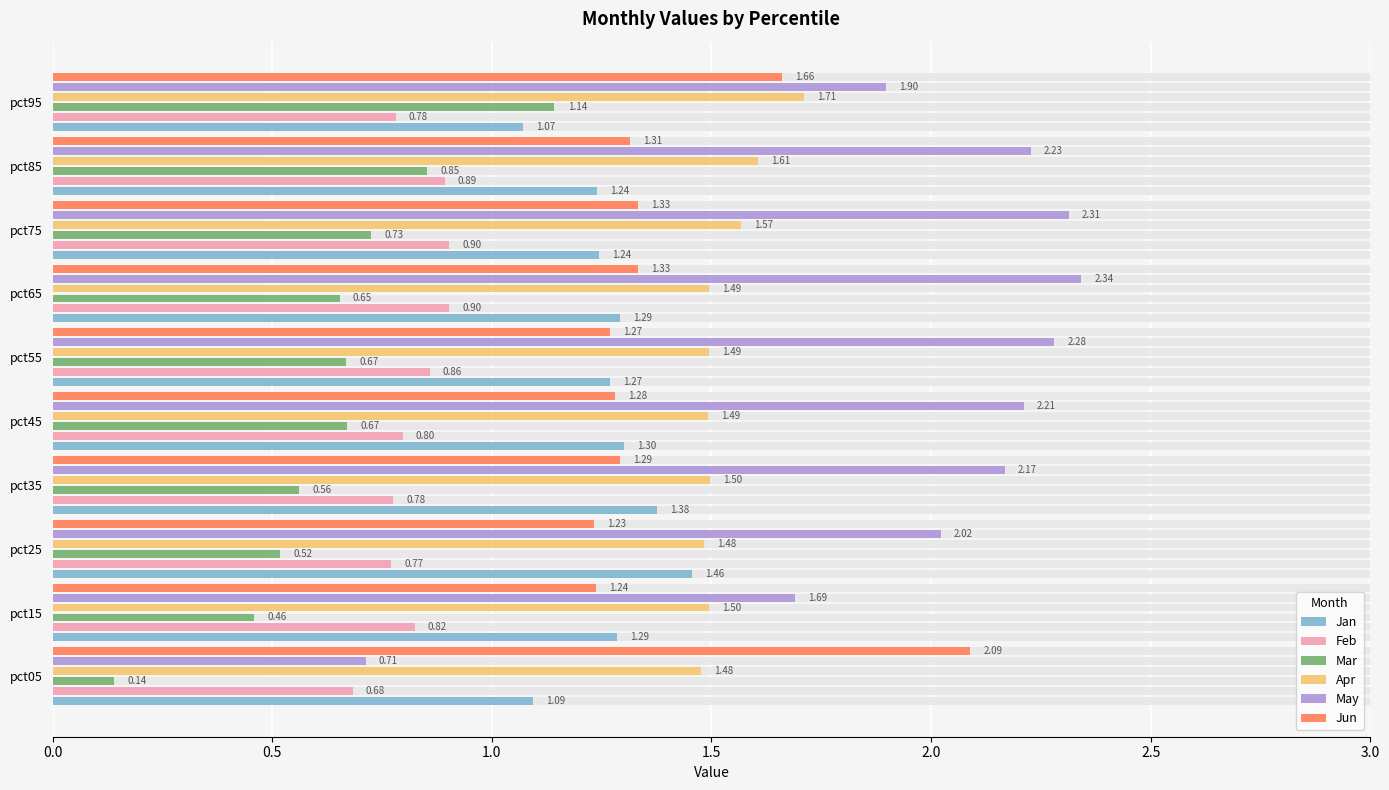

Is the value of Jan at pct55 greater than the value of May at pct55?

No